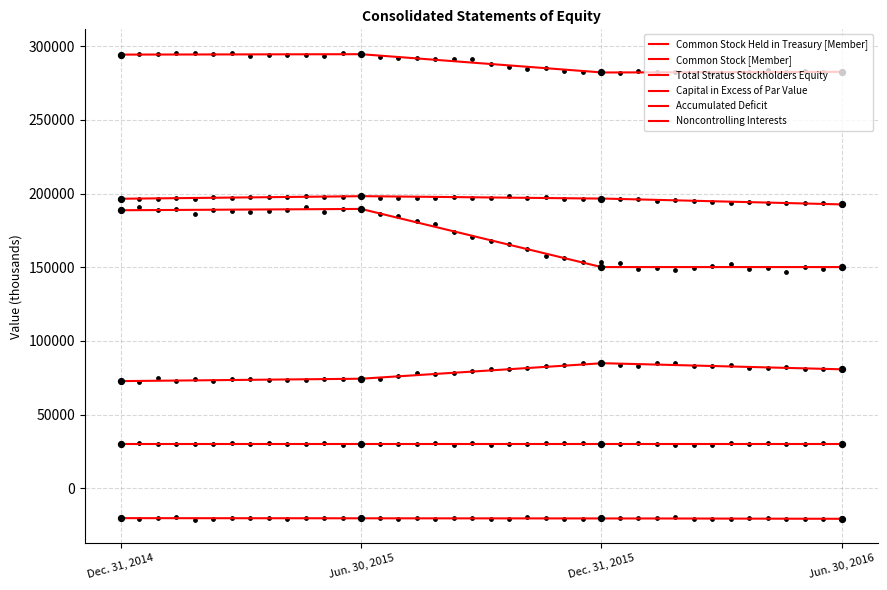

At how many categories does at least one series exceed 225242?

4